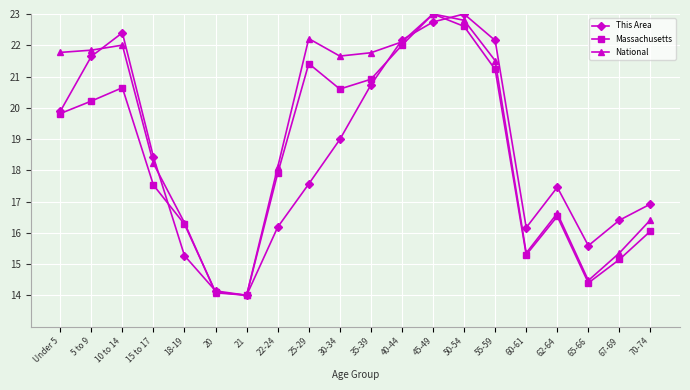

What is the difference between the highest and lowest values at 35-39?

1.0